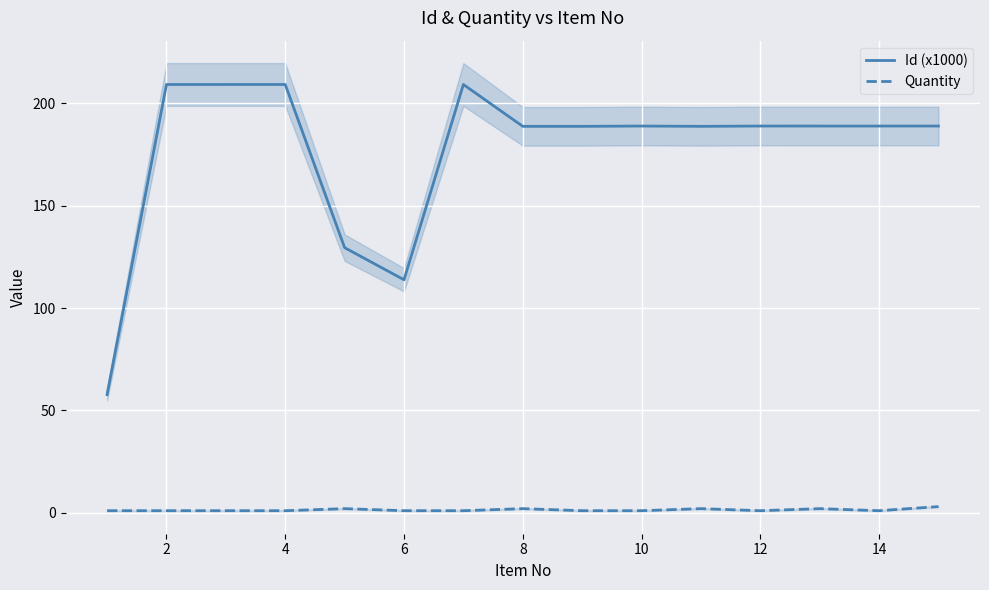

What is the maximum value shown in the chart?

209.2